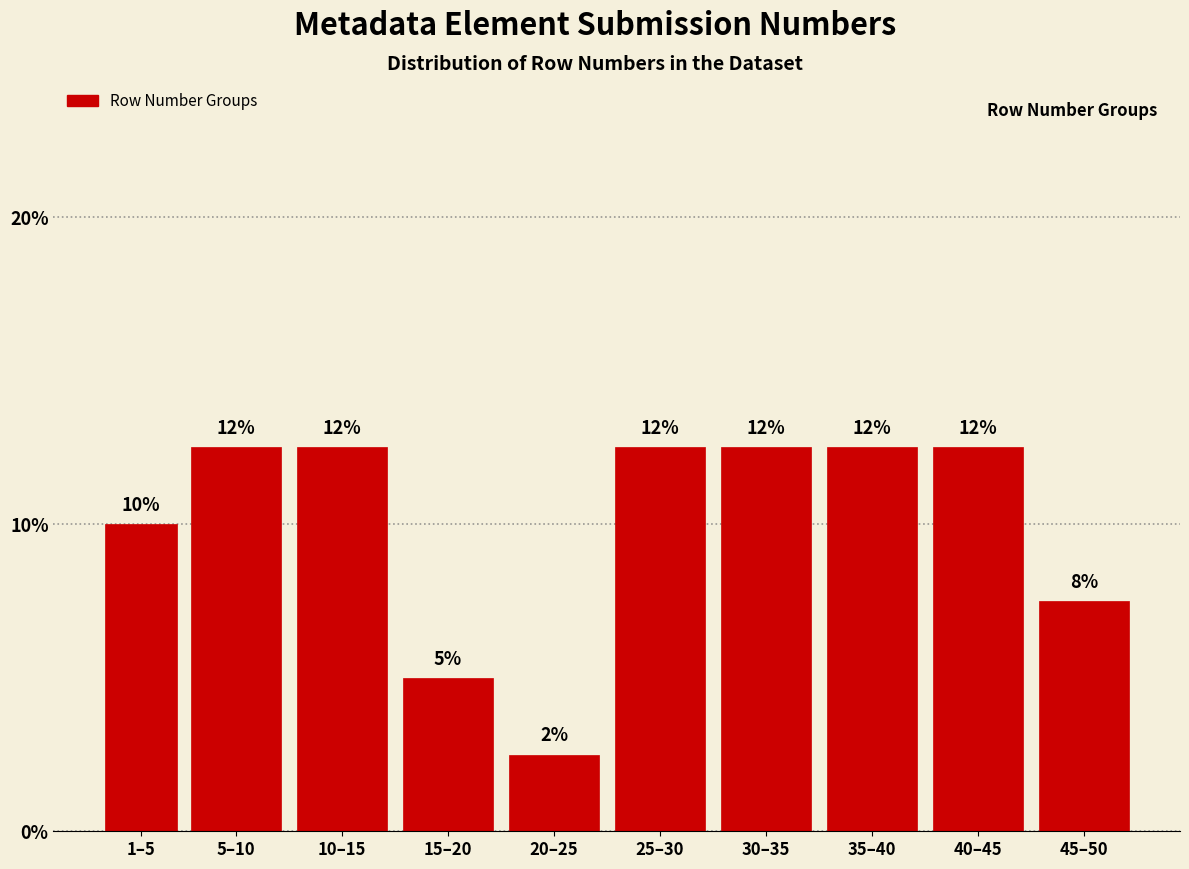

Does the chart contain any negative values?

No